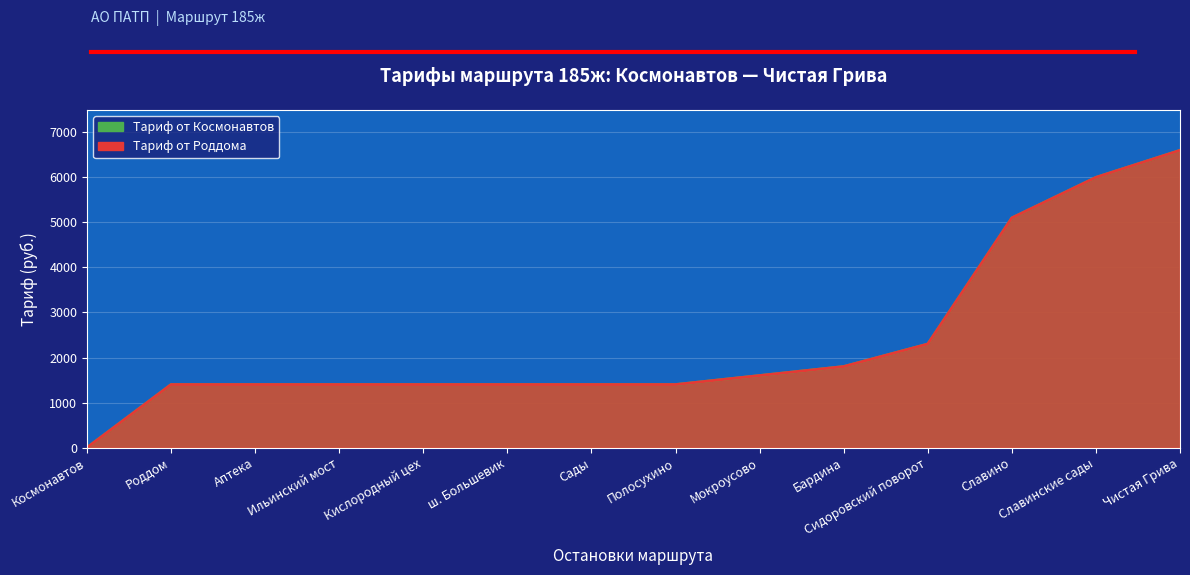

Reading left to right, list all the values displayed in this chart.

Тариф от Роддома: Космонавтов=0	Роддом=1400	Аптека=1400	Ильинский мост=1400	Кислородный цех=1400	ш. Большевик=1400	Сады=1400	Полосухино=1400	Мокроусово=1600	Бардина=1800	Сидоровский поворот=2300	Славино=5100	Славинские сады=6000	Чистая Грива=6600
Тариф от Космонавтов: Космонавтов=0	Роддом=1400	Аптека=1400	Ильинский мост=1400	Кислородный цех=1400	ш. Большевик=1400	Сады=1400	Полосухино=1400	Мокроусово=1600	Бардина=1800	Сидоровский поворот=2300	Славино=5100	Славинские сады=6000	Чистая Грива=6600